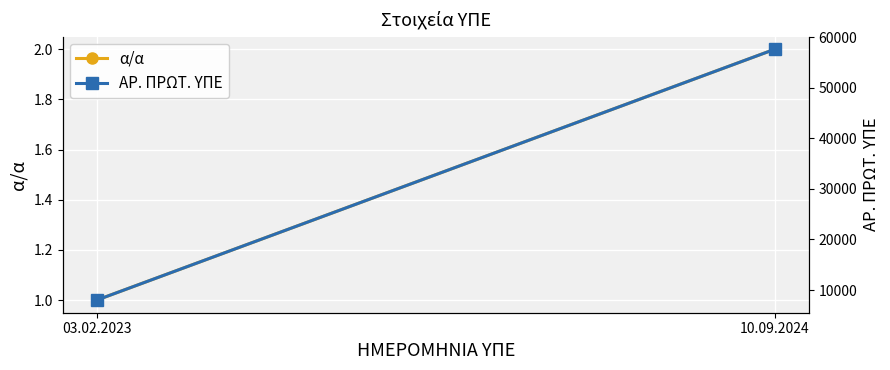

How many categories are shown in the chart?

2